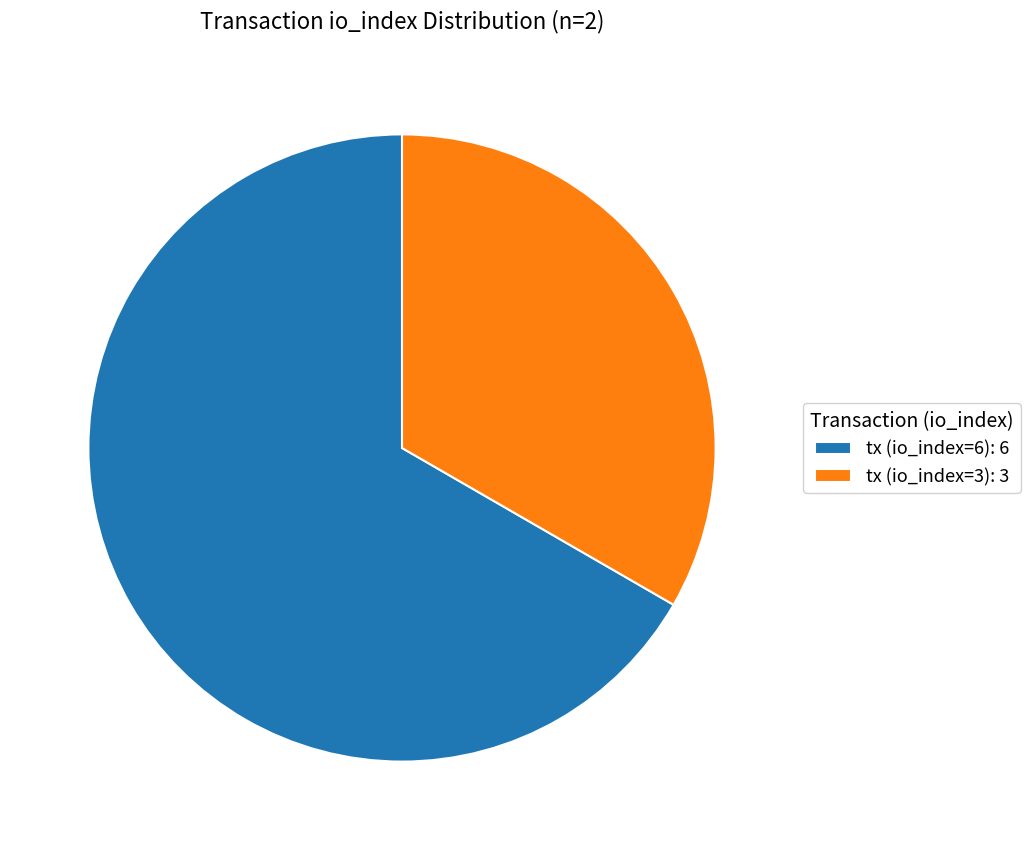

Which slice represents more than half of the pie?

tx (io_index=6)